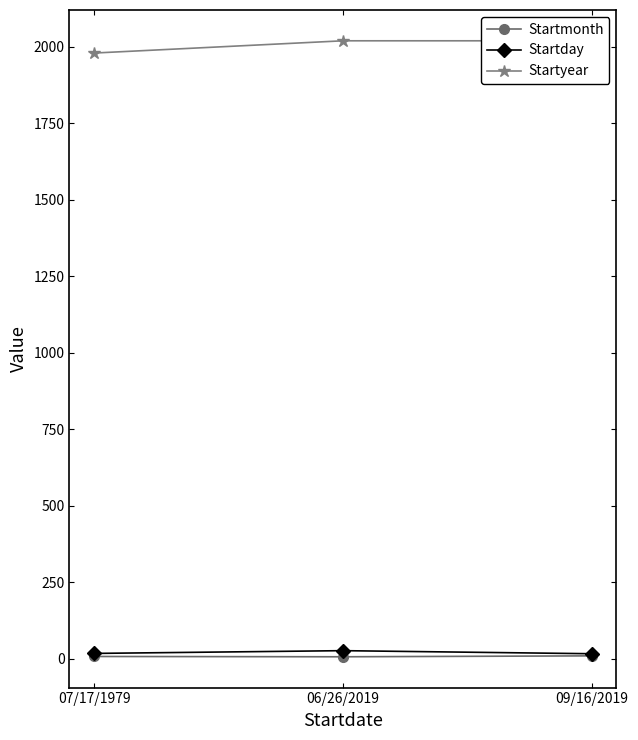

At which label does Startyear reach its minimum?

07/17/1979